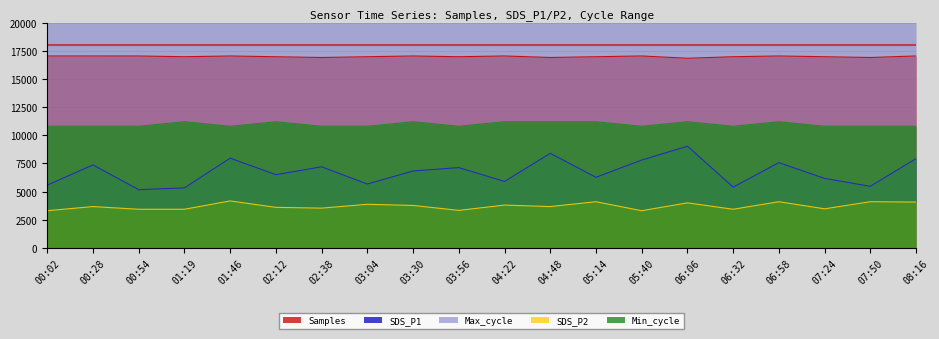

What is the maximum value for Samples?

17039.7